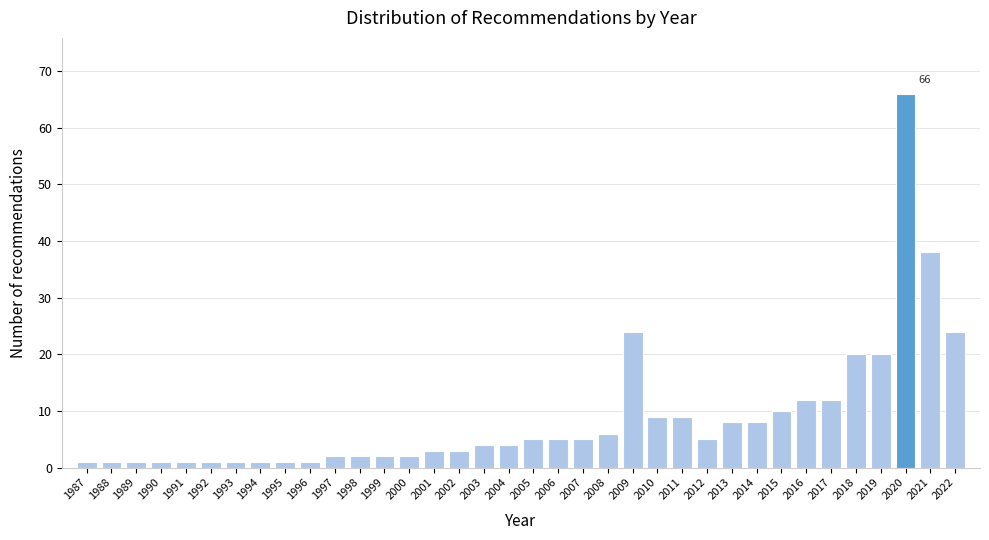

What is the sum of all values?

318